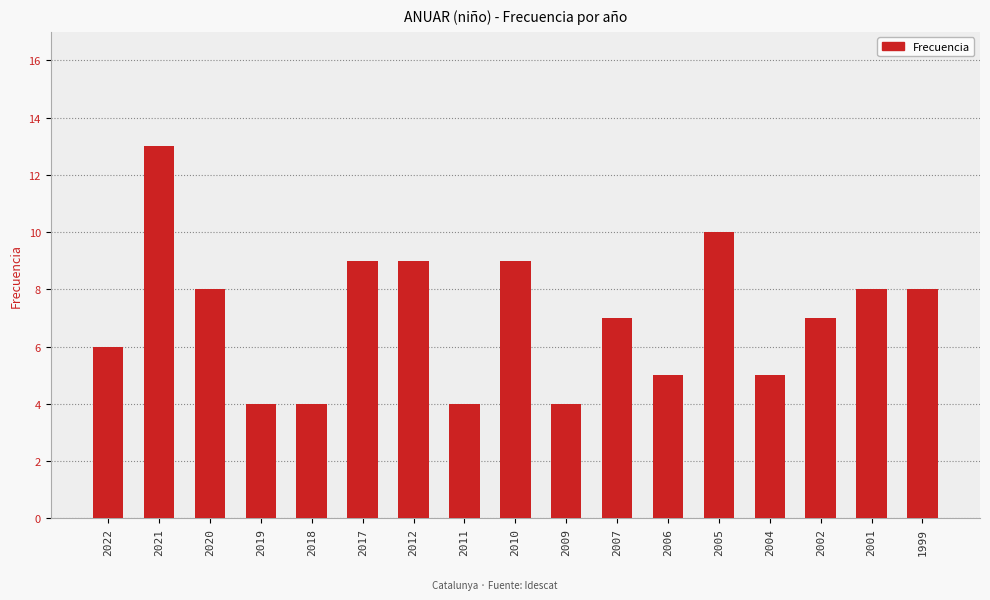

Count the number of categories in the chart.

17